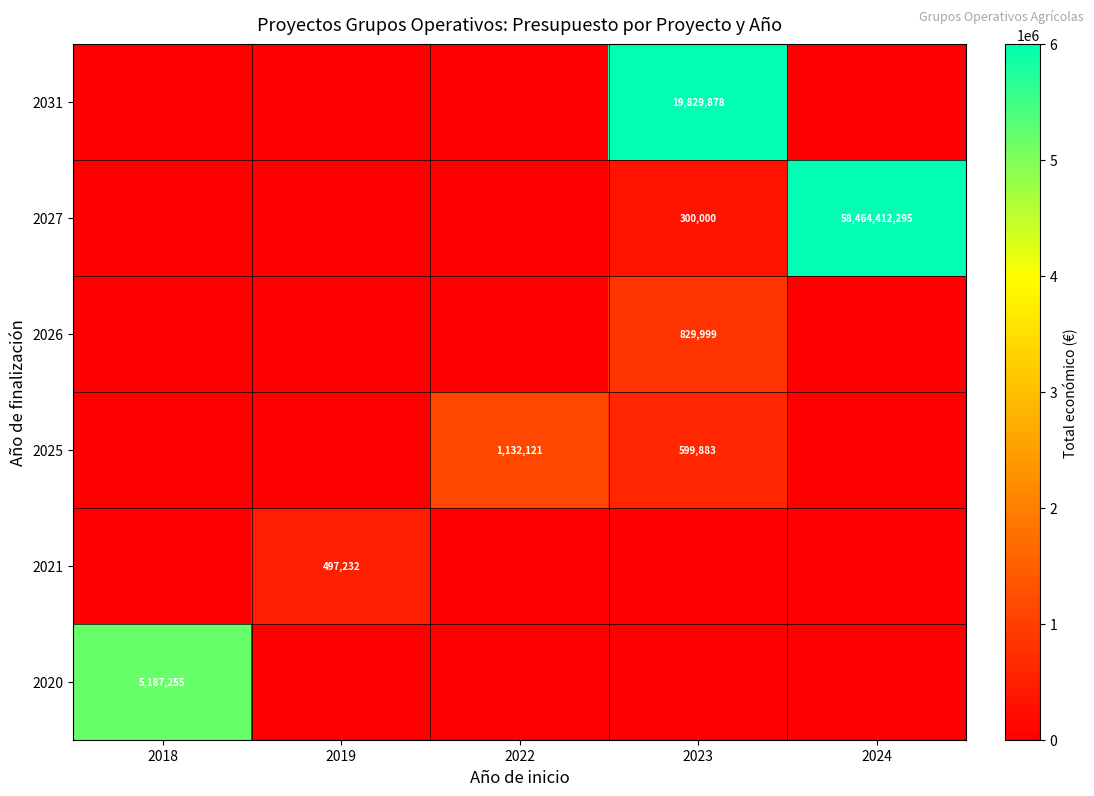

True or false: 2021 has a value of 497232 at 2019.

True